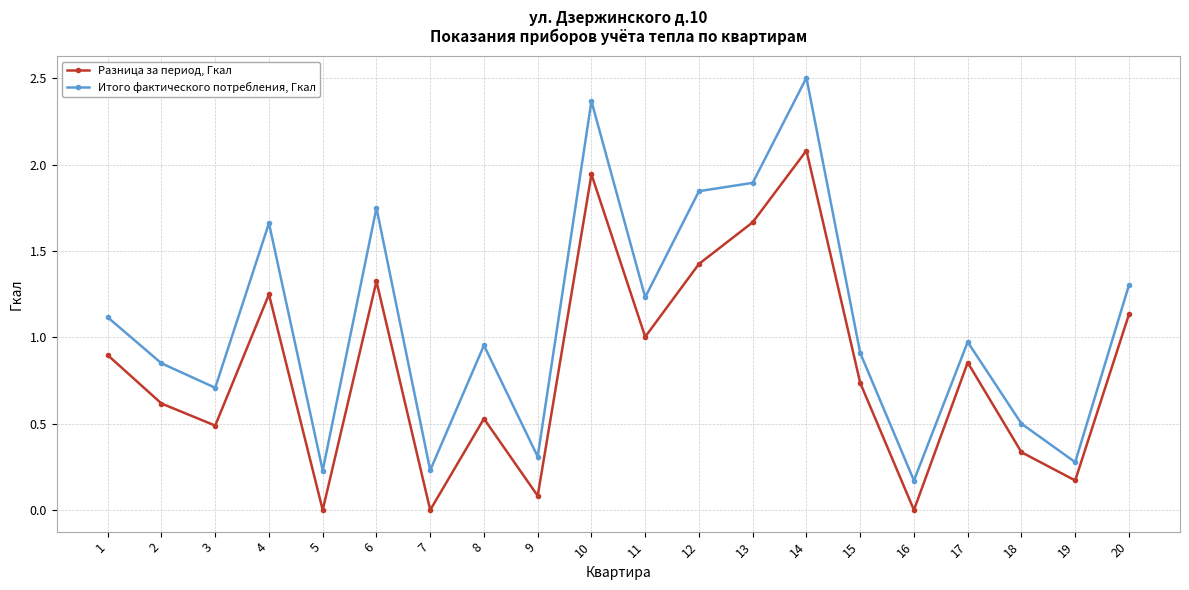

Is the value of Разница за период, Гкал at 16 greater than the value of Итого фактического потребления, Гкал at 6?

No